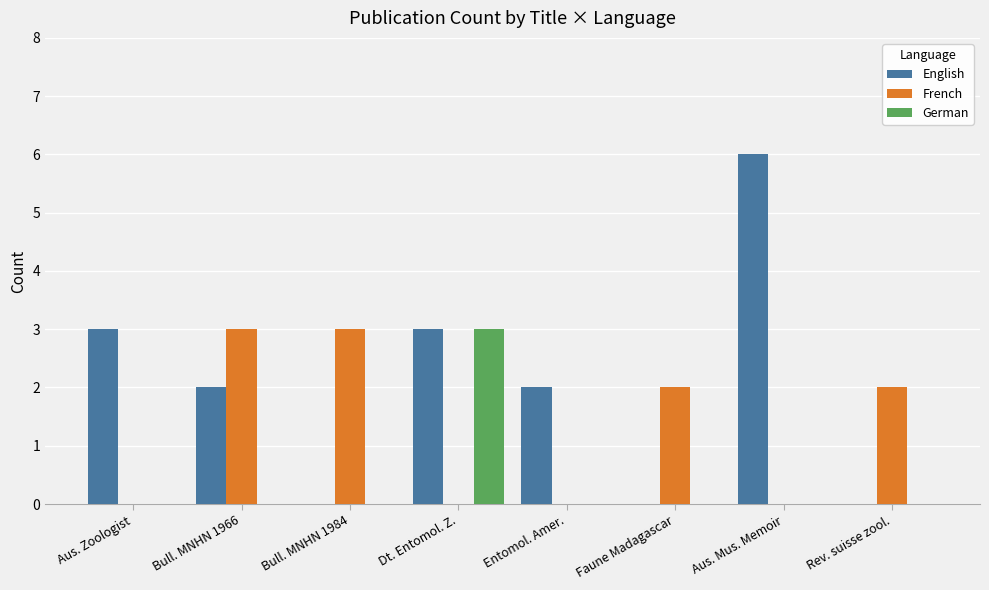

At which label does English reach its peak?

Aus. Mus. Memoir